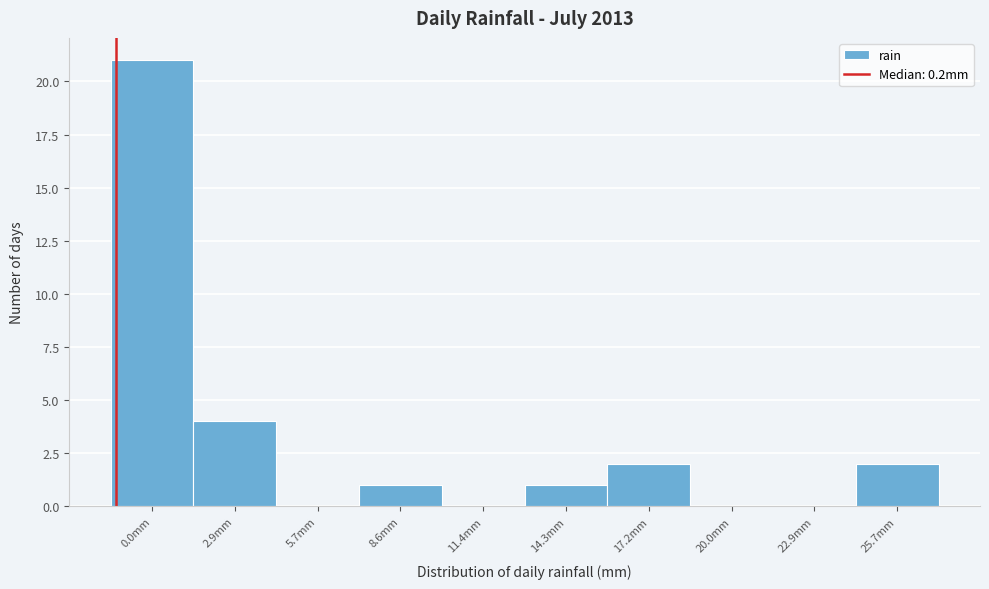

Reading left to right, list all the values displayed in this chart.

0.0mm=21	2.9mm=4	5.7mm=0	8.6mm=1	11.4mm=0	14.3mm=1	17.2mm=2	20.0mm=0	22.9mm=0	25.7mm=2